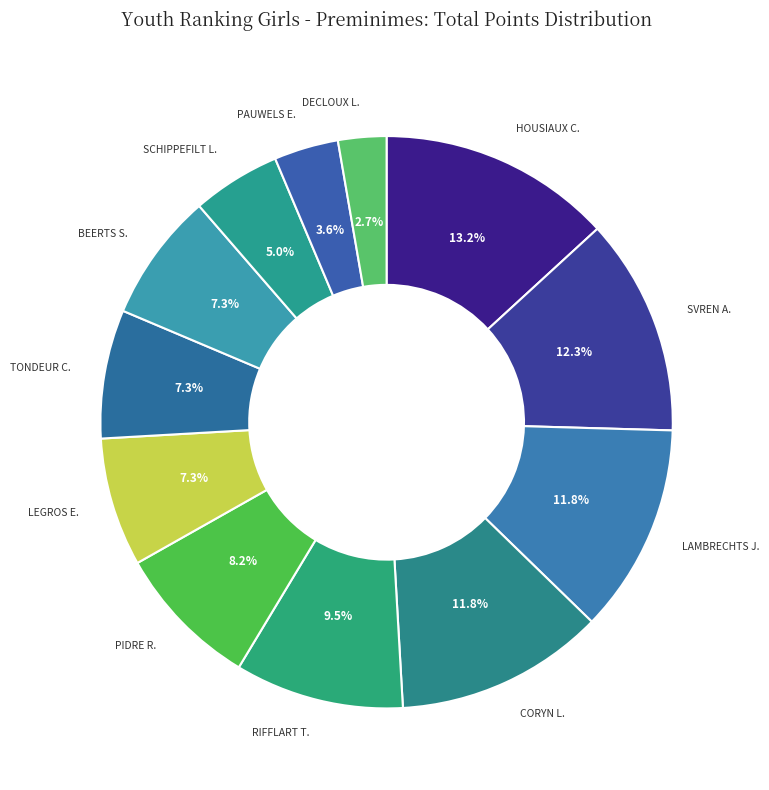

What is the ratio of the value at TONDEUR C. to the value at PIDRE R.?

0.9